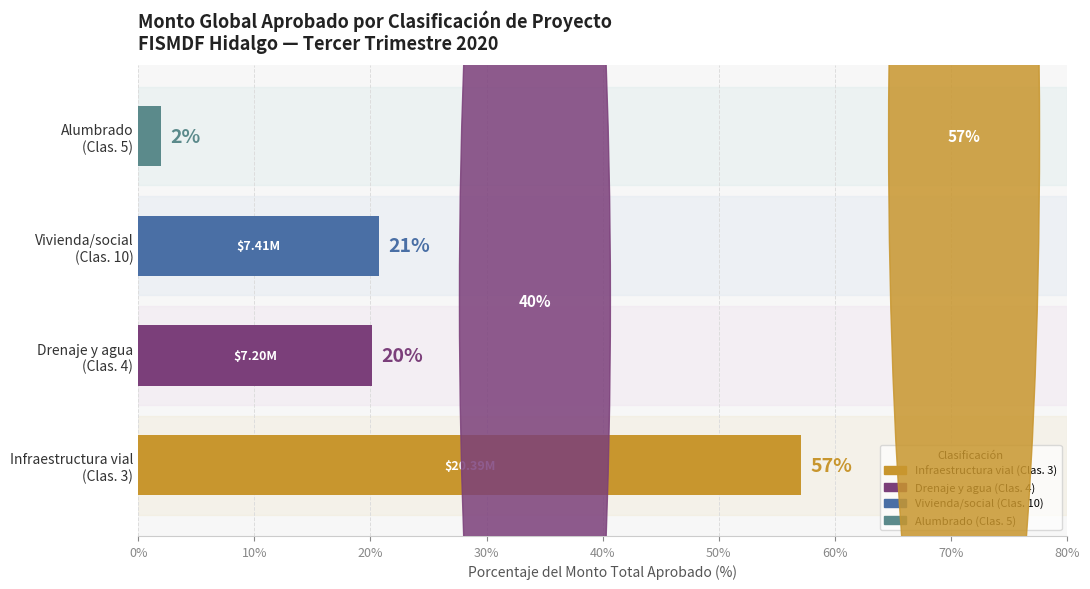

Does the chart contain stacked bars?

No